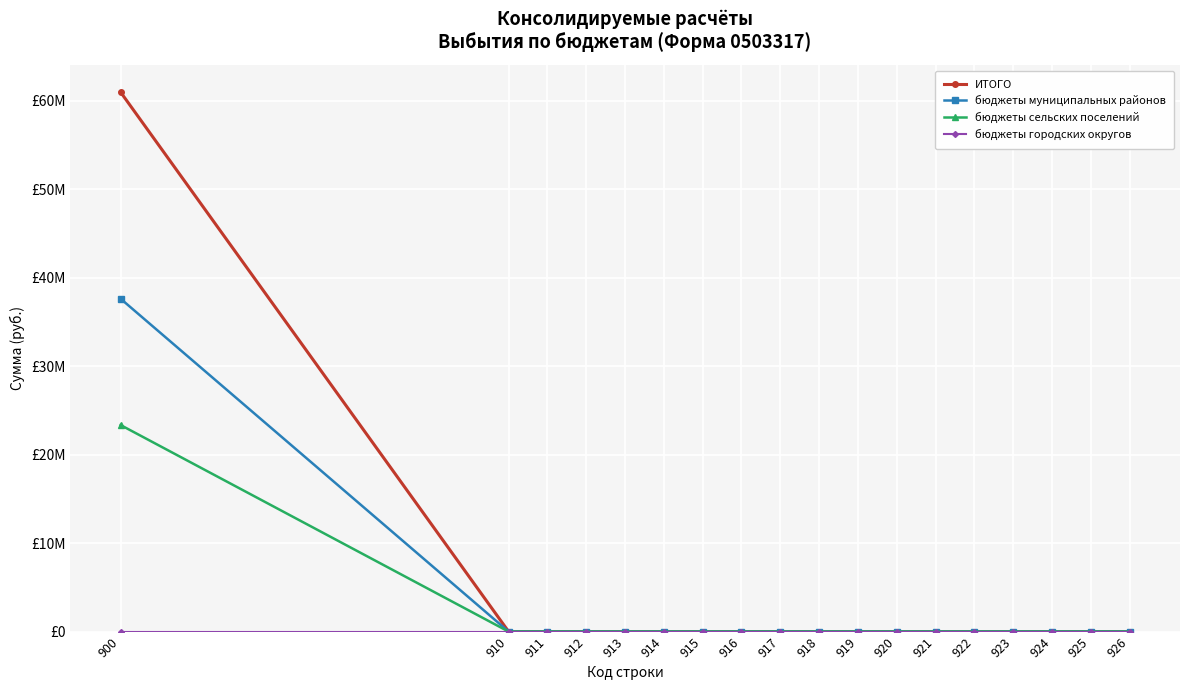

Rank the categories by ИТОГО value from lowest to highest.

910, 911, 912, 913, 914, 915, 916, 917, 918, 919, 920, 921, 922, 923, 924, 925, 926, 900